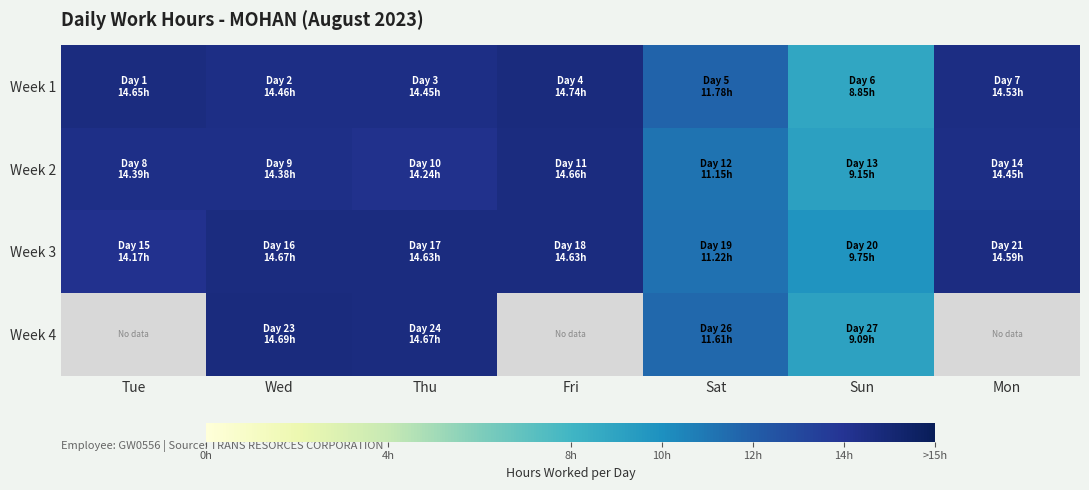

Between Mon and Sun, which is larger?

Mon